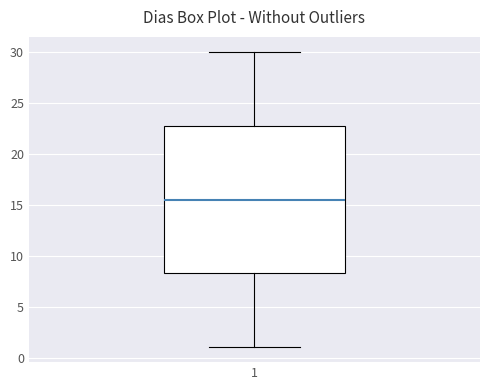

Transcribe this box plot: give where the median line is, the range the box spans, and where the two whiskers end, as read against the y-axis. The values are not printed on the chart, so give them approximately, as read against the axis.

median 15.5, box 8.5 to 23.0, whiskers 1.0 to 30.0